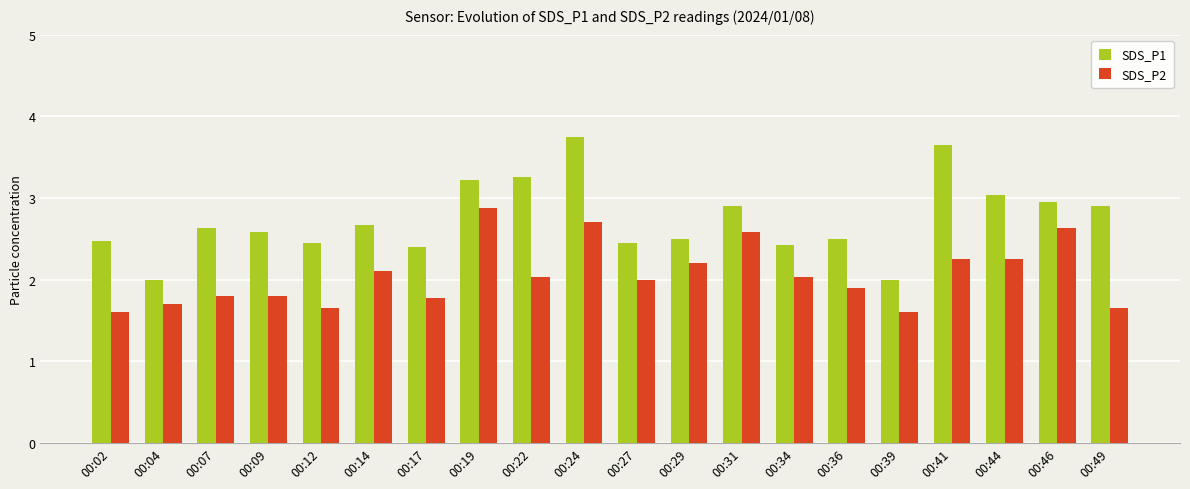

What is the value of the SDS_P1 bar at the 4th from the left?

2.6